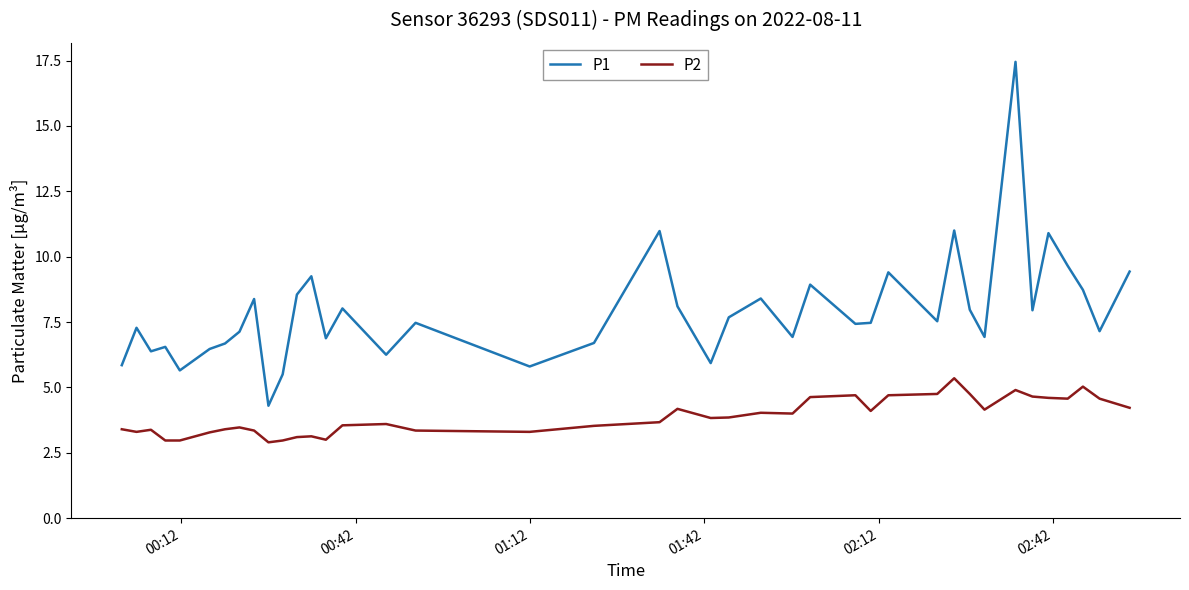

True or false: P2 and P1 intersect in this chart.

False